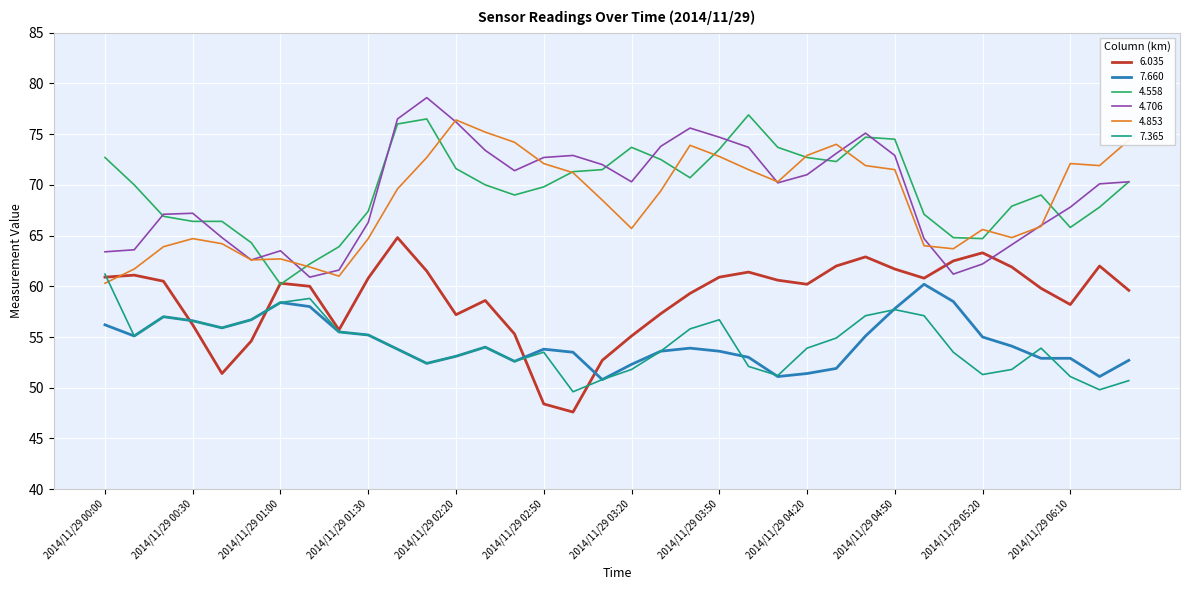

What is the minimum value shown in the chart?

47.6